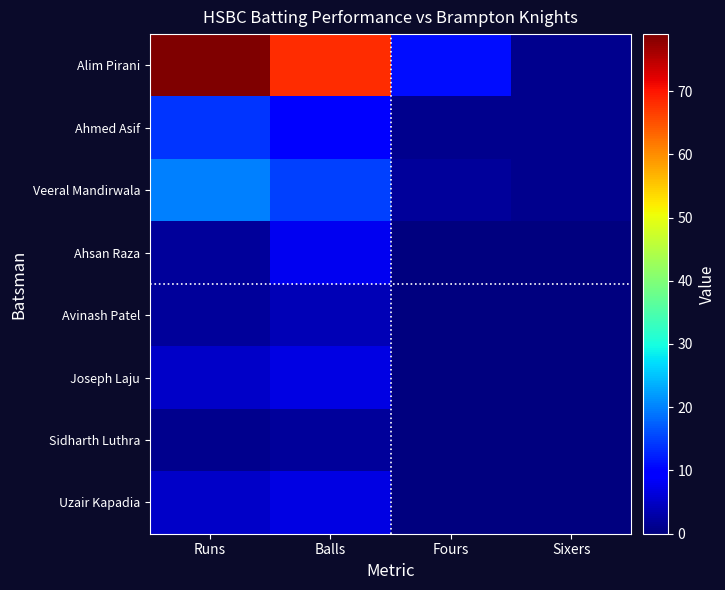

What is the total value across all series at Fours?

14